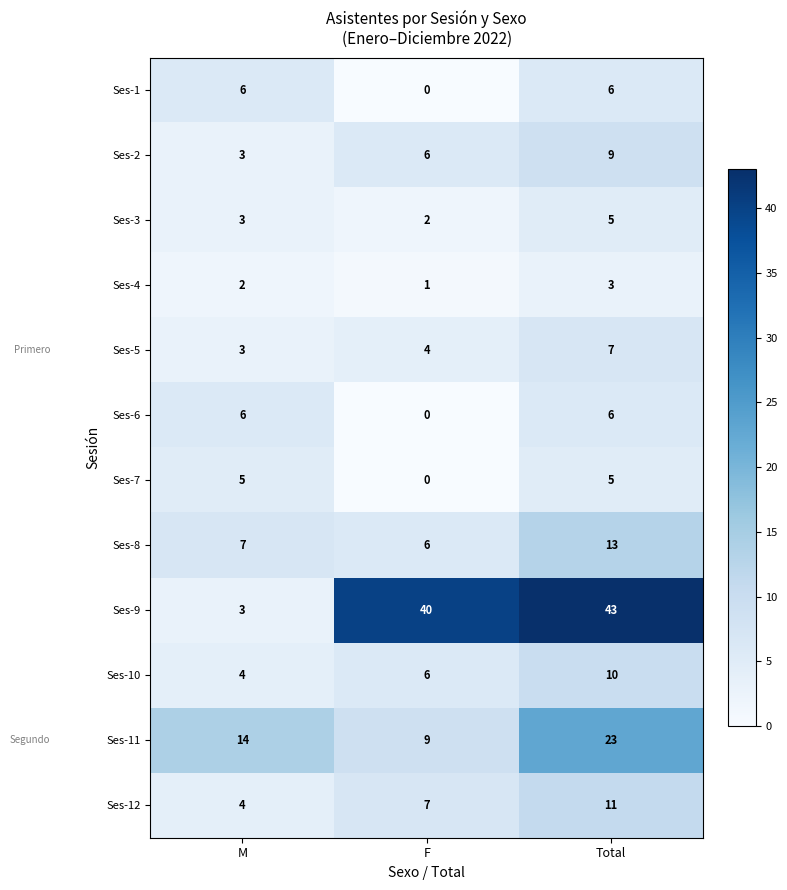

The value of Ses-10 at F is 6. True or false?

True